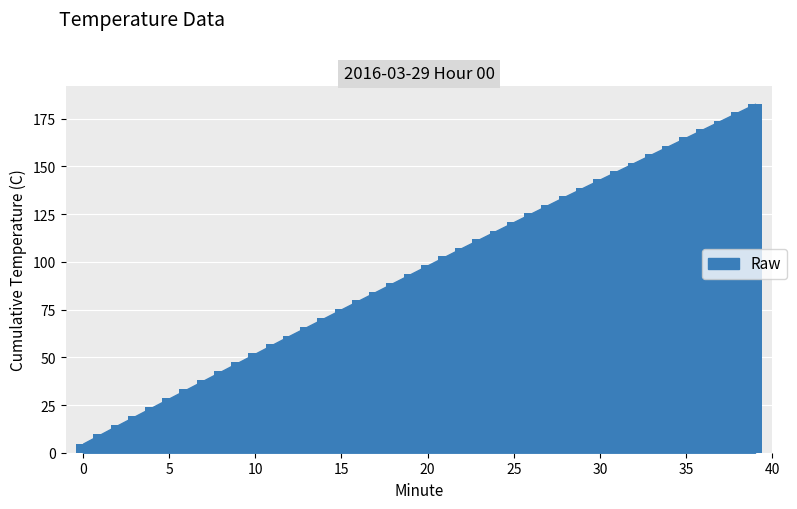

Reading right to left, what are all the values shown in this chart?

182.8	178.4	174.0	169.6	165.2	160.8	156.4	152.0	147.6	143.2	138.8	134.4	129.9	125.4	120.9	116.4	111.9	107.4	102.8	98.2	93.6	89.0	84.4	79.8	75.2	70.6	66.0	61.4	56.7	52.0	47.3	42.6	37.9	33.2	28.5	23.8	19.1	14.4	9.6	4.8